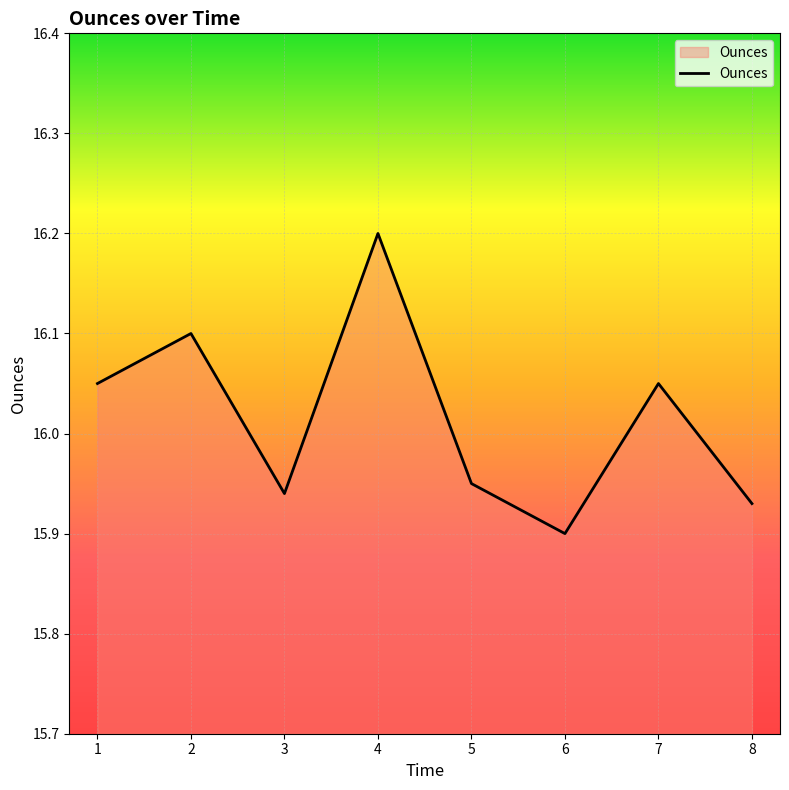

Does the chart have visible grid lines?

Yes